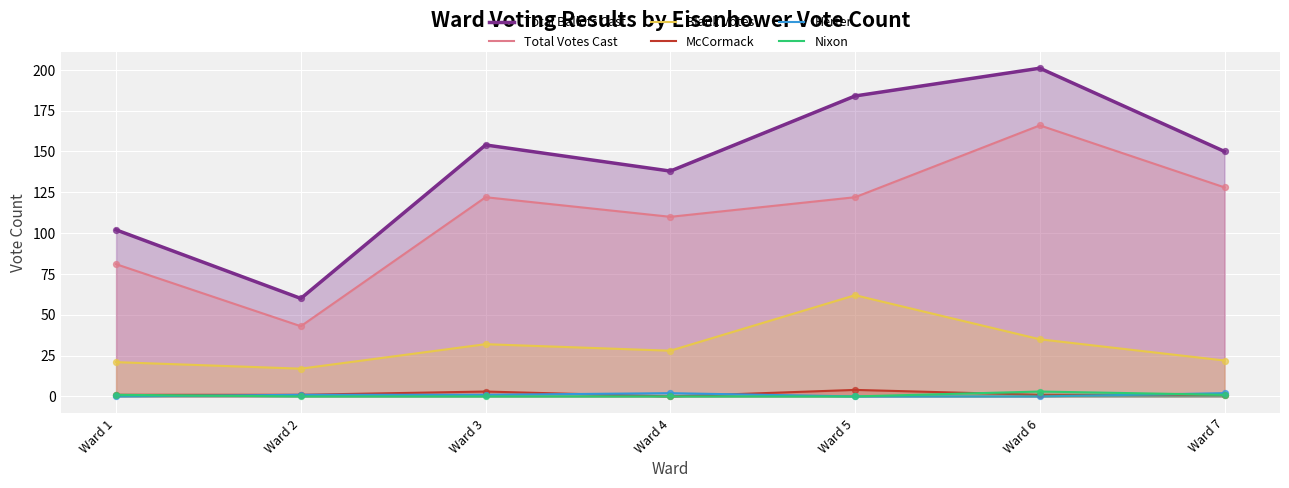

At which category is the sum across all series the highest?

Ward 6